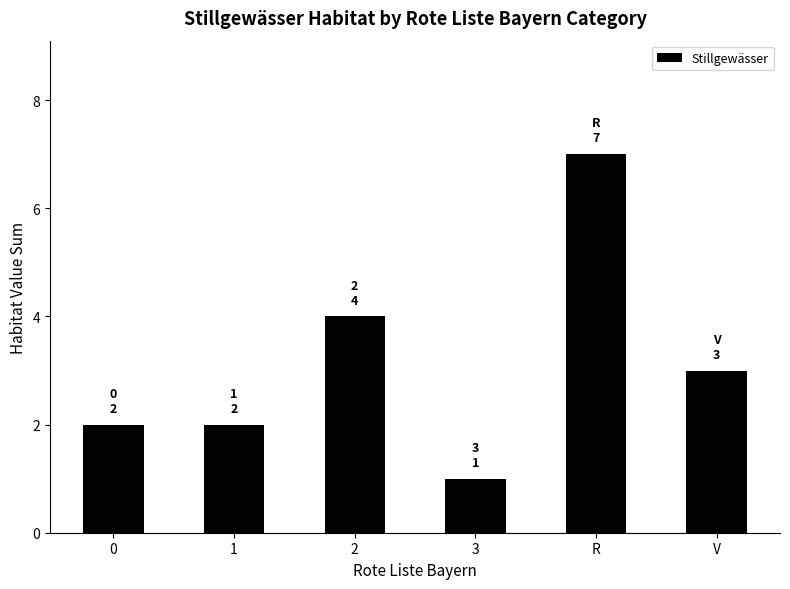

What is the label of the 3rd bar from the right?

3